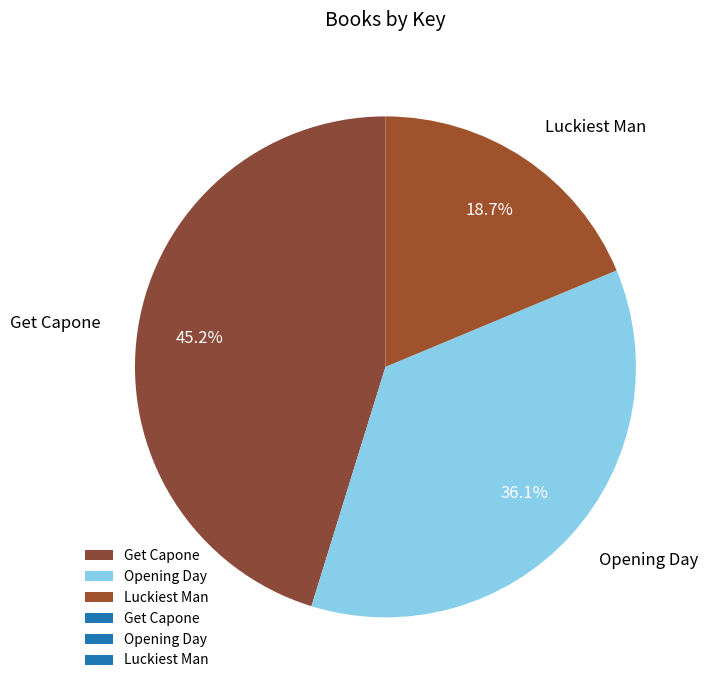

To the nearest percent, what percentage of the pie is Opening Day?

36%